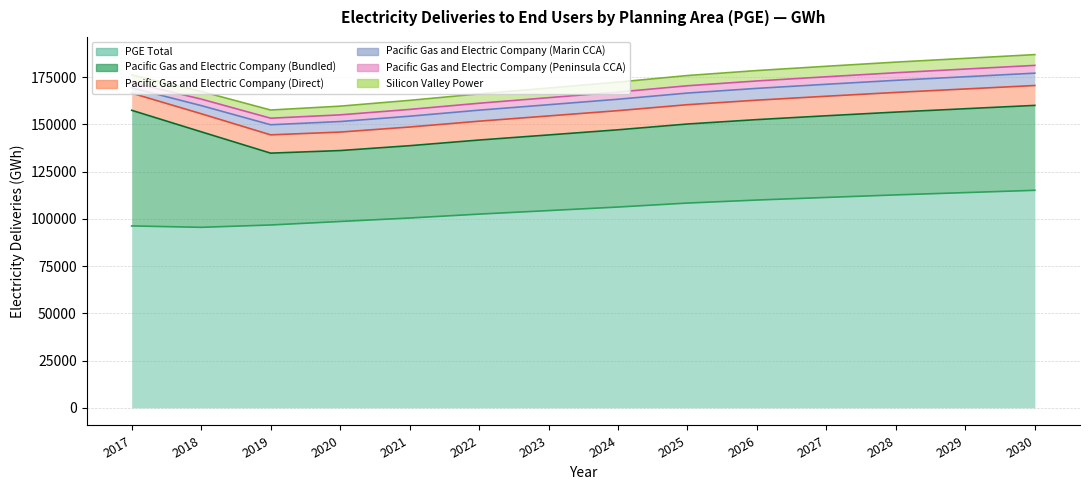

What is the value of the PGE Total point at the 7th from the left?

104358